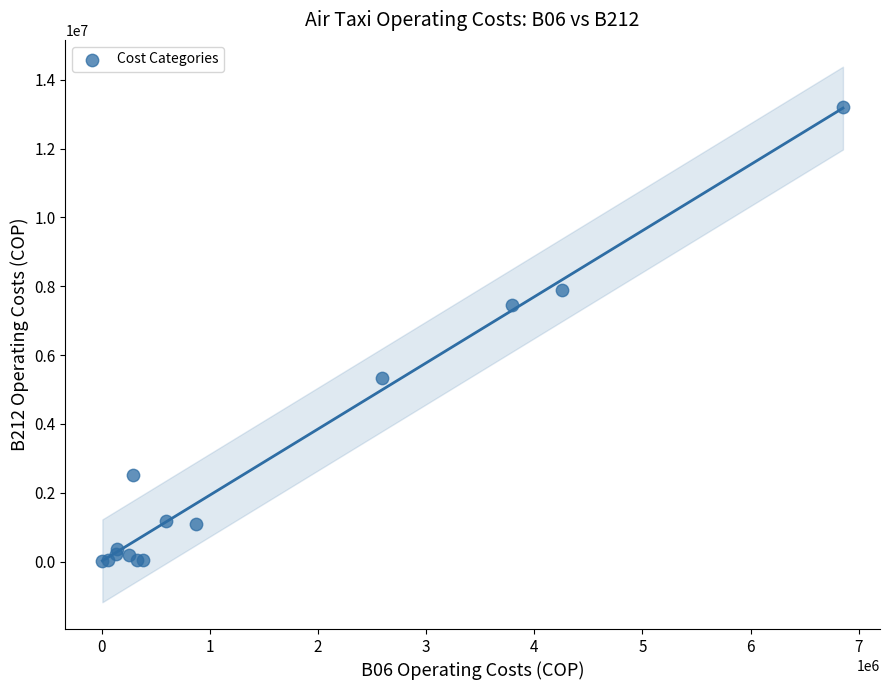

What Y value in the scatter plot is closest to 6625123?

7454458.5